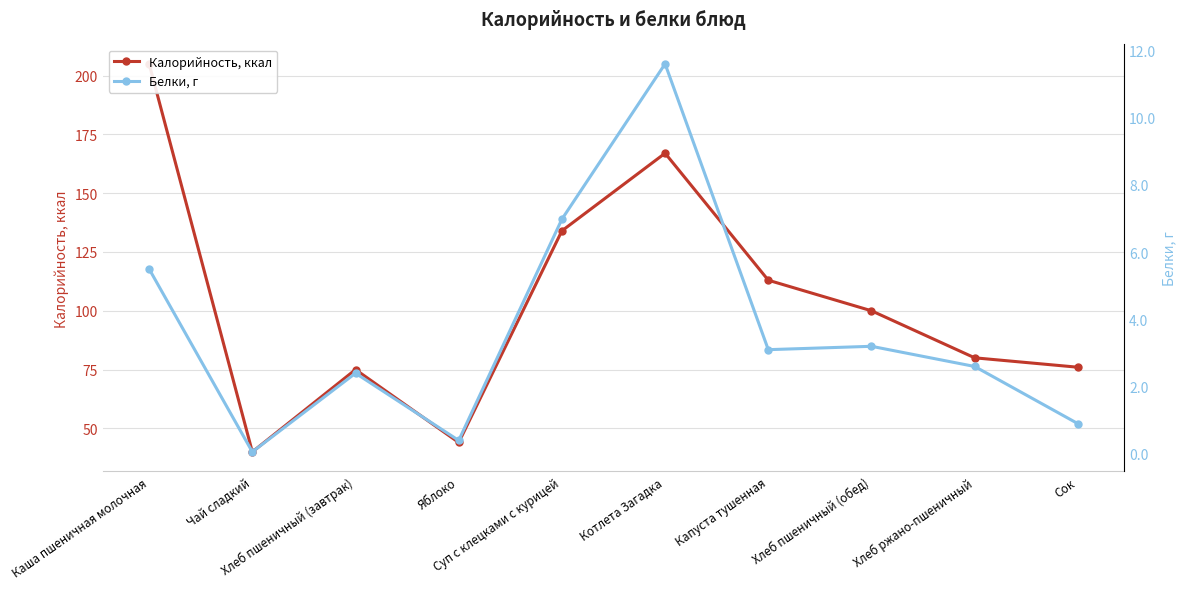

Rank the series by their average value, from lowest to highest.

Белки, г, Калорийность, ккал